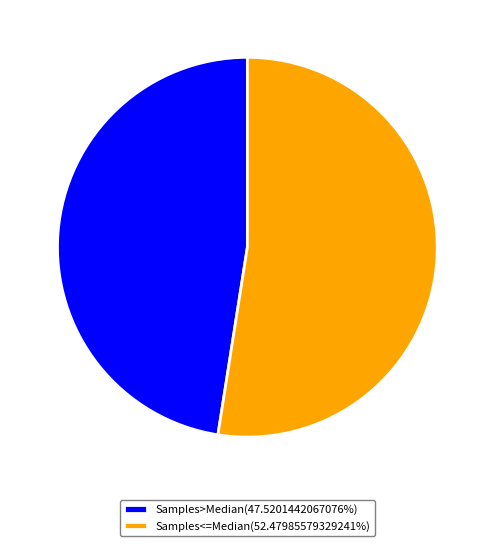

Approximately how many times larger is the value at Samples>Median(47.5201442067076%) compared to Samples<=Median(52.47985579329241%)?

0.9